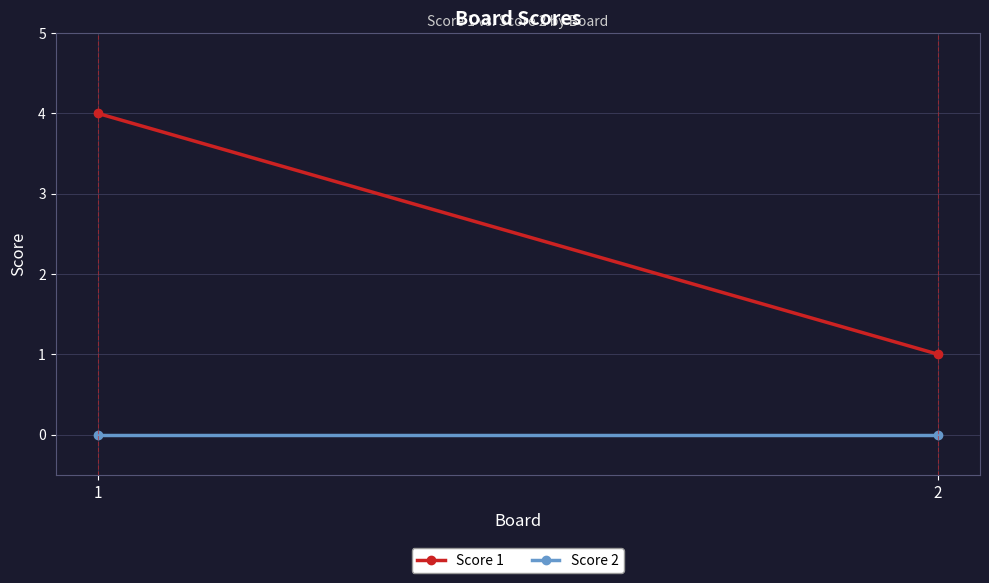

Is this an area chart (filled region under the line)?

No